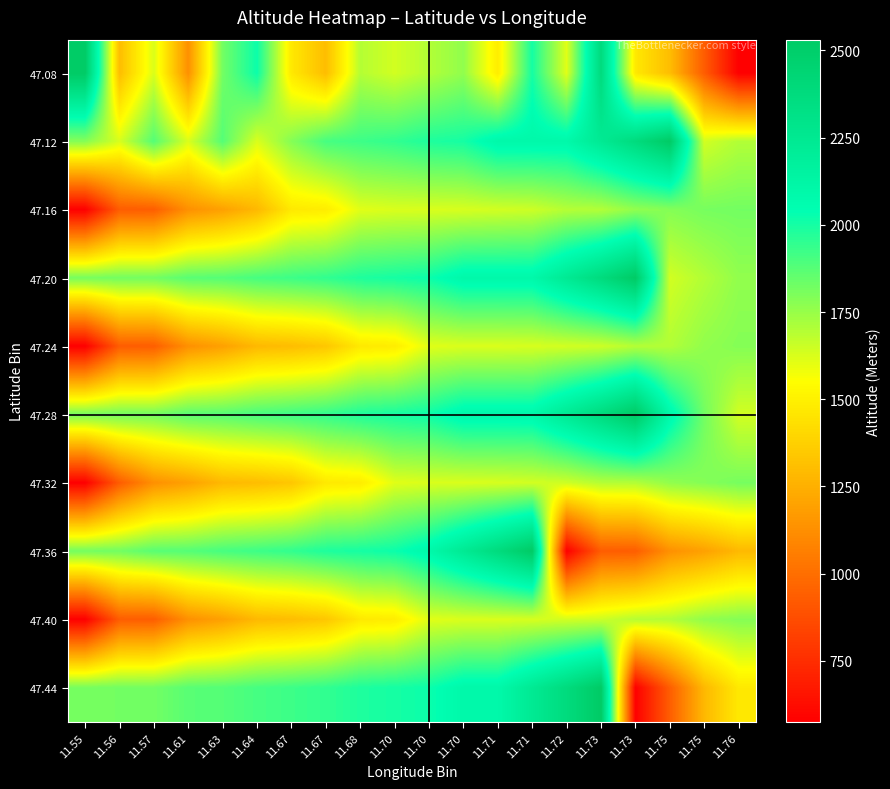

List the series in order of their peak value, lowest first.

47.24, 47.40, 47.32, 47.16, 47.08, 47.12, 47.20, 47.28, 47.36, 47.44